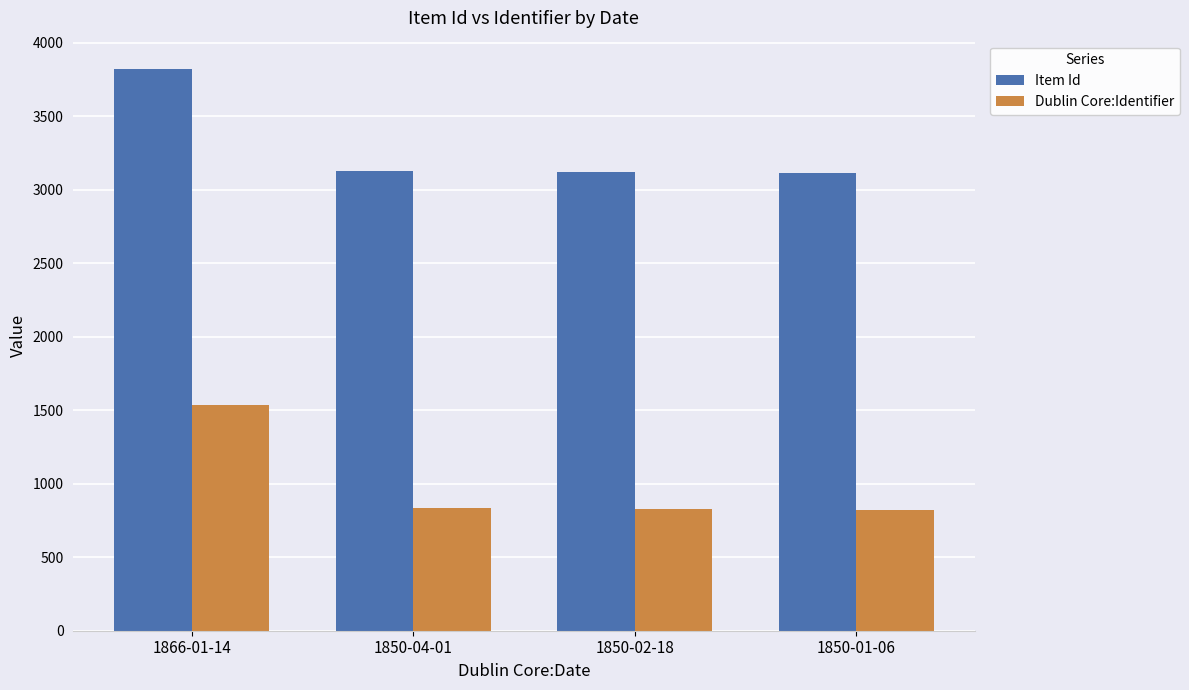

Which series has the widest spread of values?

Dublin Core:Identifier